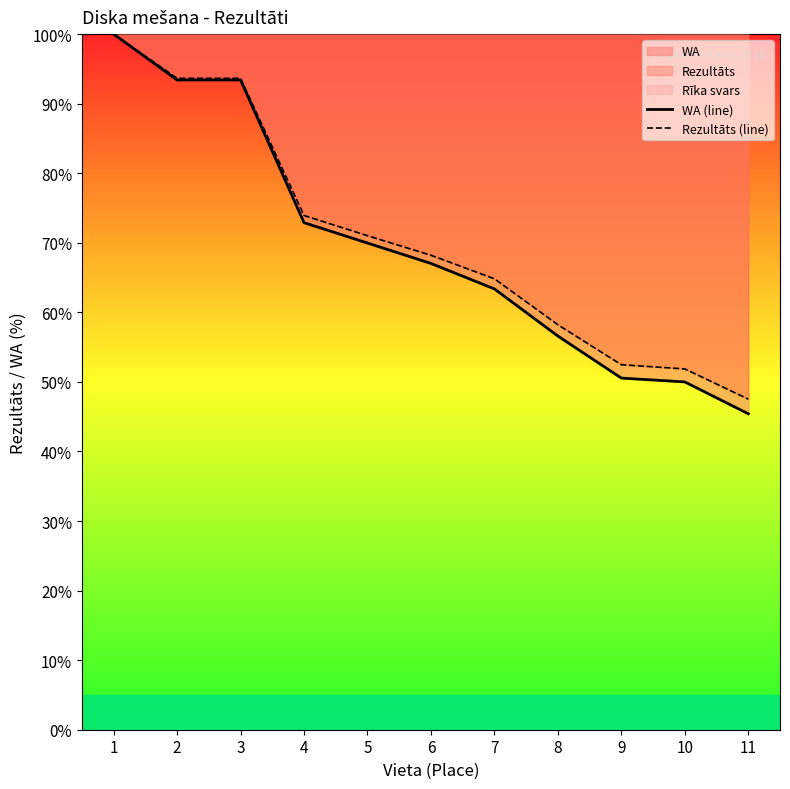

Reading right to left, list all the values displayed in this chart.

WA (line): 11=45.4	10=50.0	9=50.5	8=56.6	7=63.4	6=67.0	5=70.0	4=72.9	3=93.4	2=93.4	1=100.0
Rezultāts (line): 11=47.5	10=51.9	9=52.5	8=58.2	7=64.8	6=68.2	5=71.0	4=73.9	3=93.6	2=93.6	1=100.0